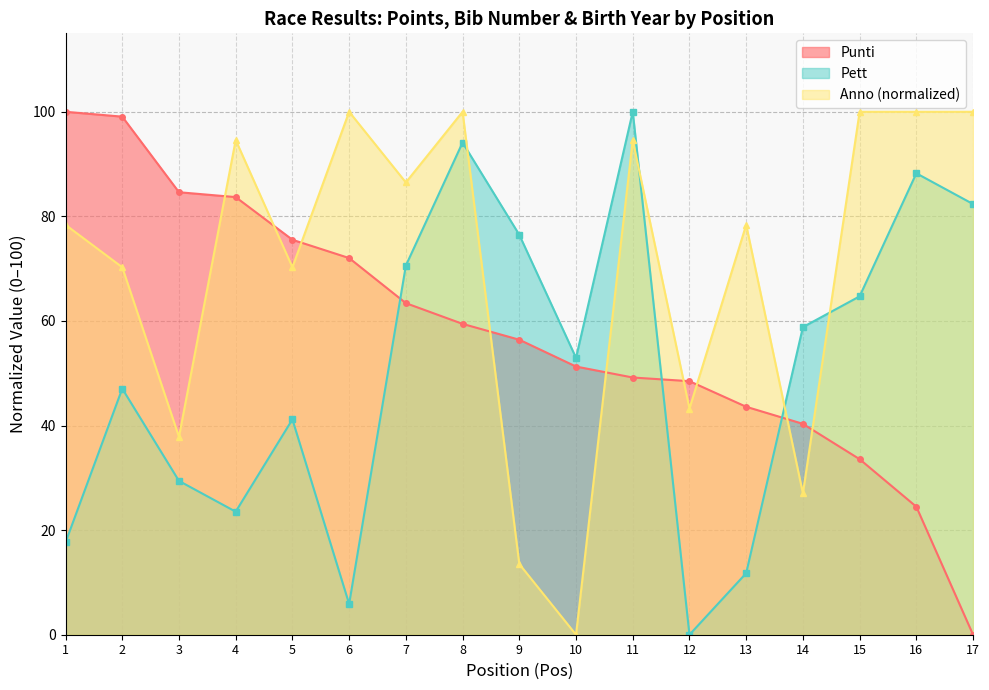

Rank the series by their maximum value, from lowest to highest.

Punti, Pett, Anno